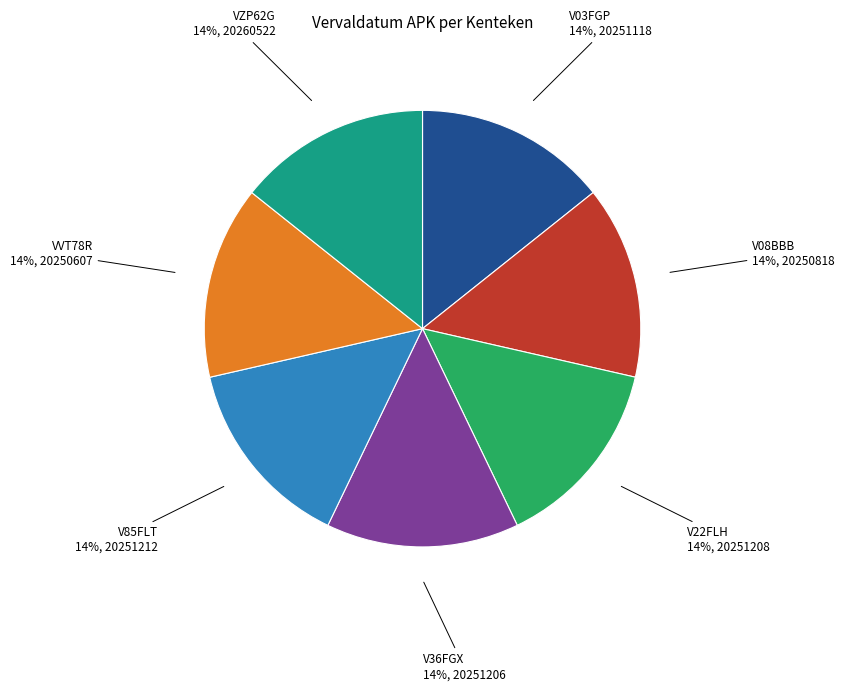

To the nearest percent, what is the average slice percentage?

14%